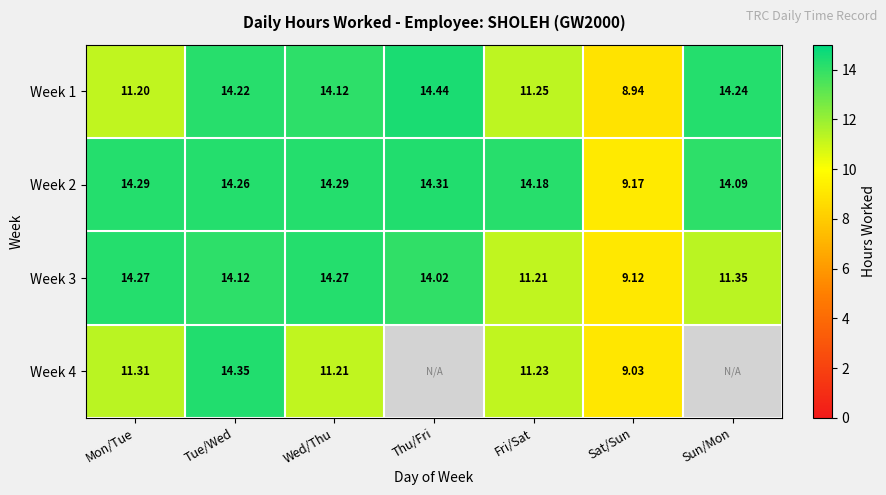

True or false: Week 3 has a value of 14.3 at Wed/Thu.

True